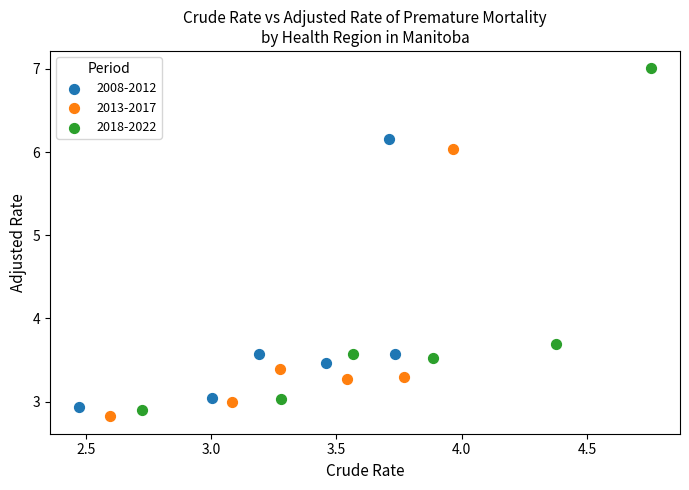

Which series reaches the minimum Y coordinate?

2013-2017